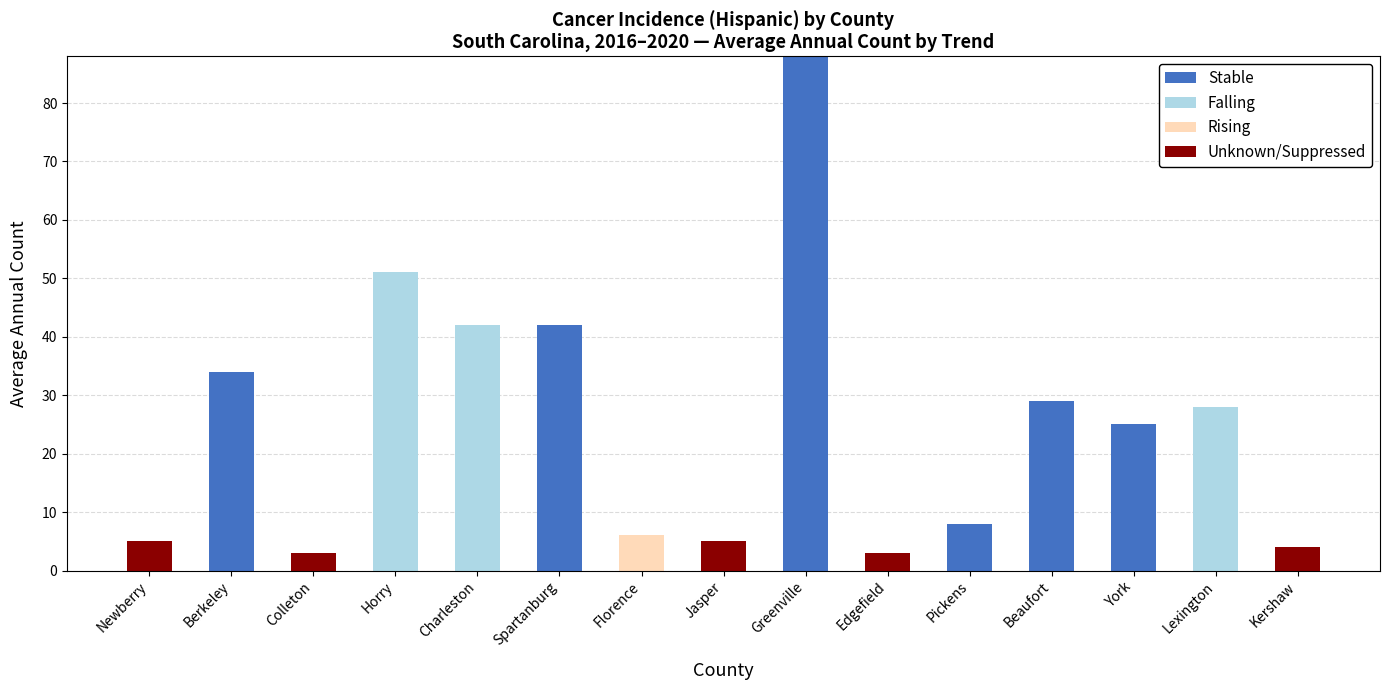

Which category has the highest value in the Stable series?

Greenville